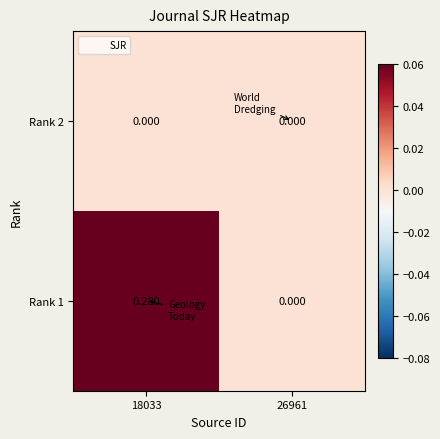

Is the value of Rank 2 at 18033 greater than the value of Rank 1 at 18033?

No